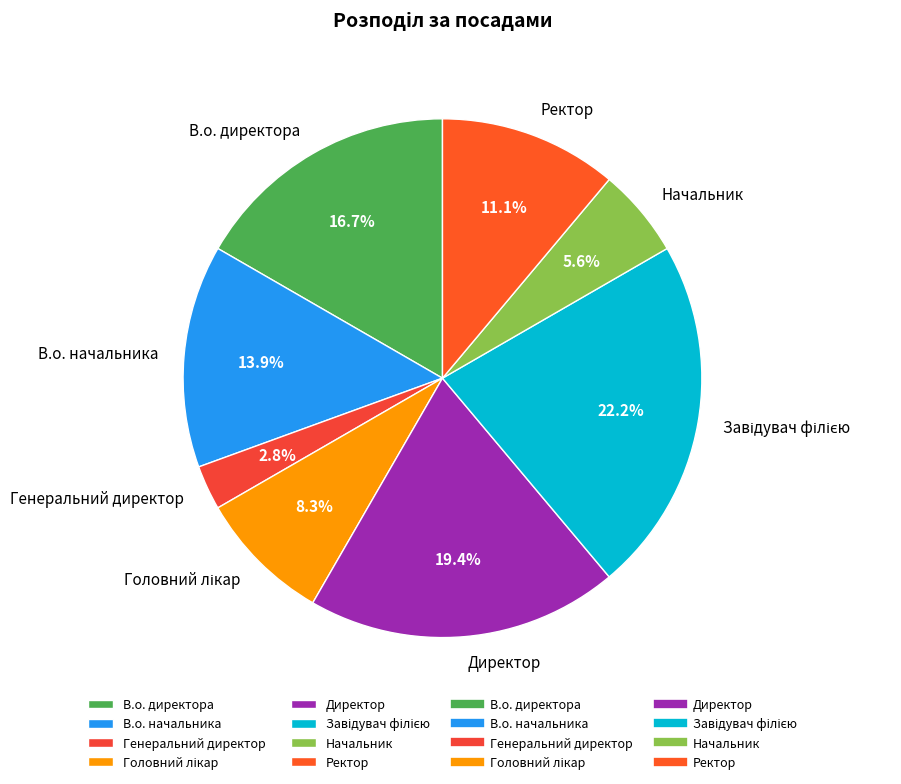

What portion of the pie excludes Генеральний директор?

97.2%